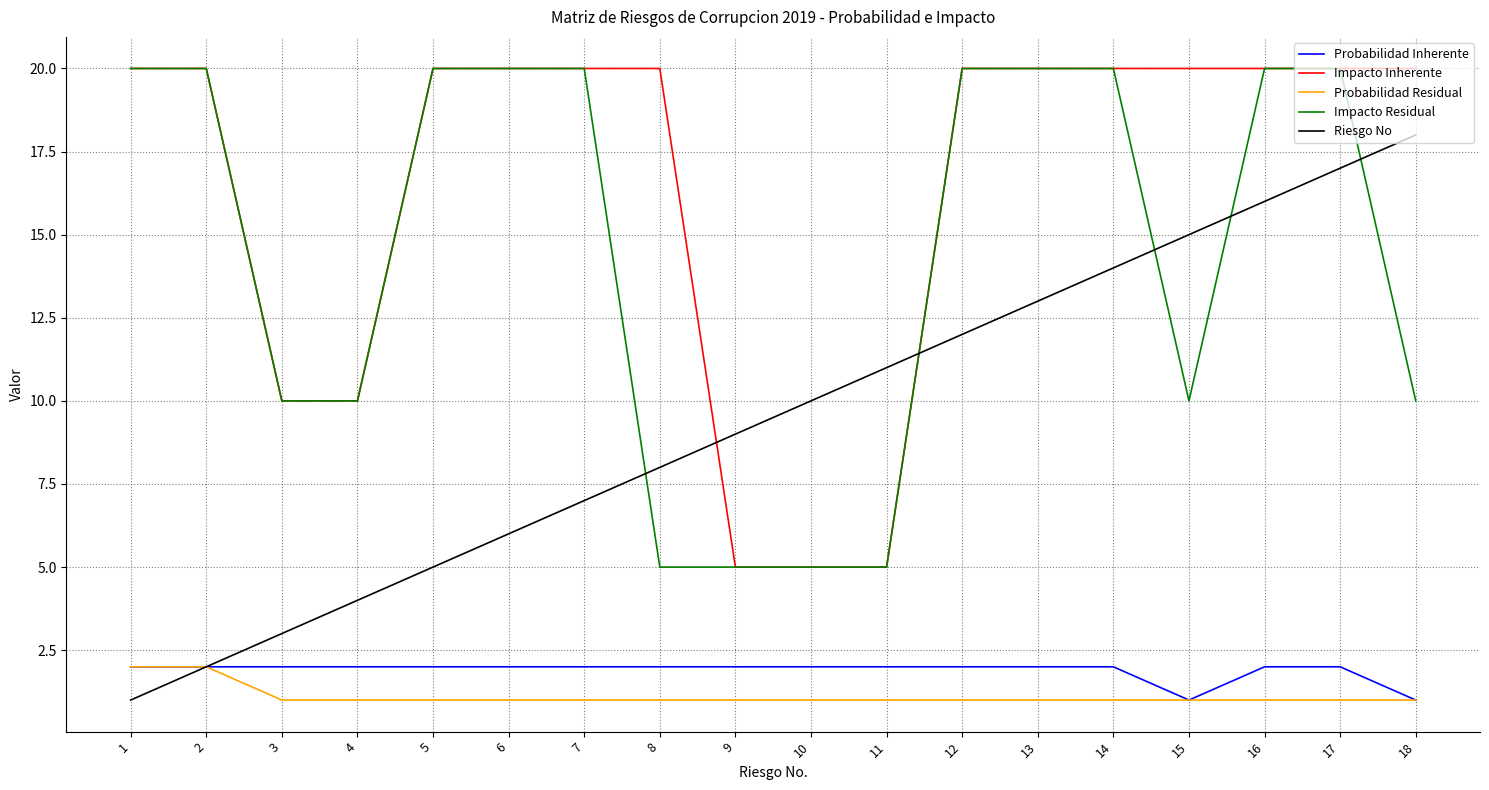

What is the spread (max minus min) of values at 11?

10